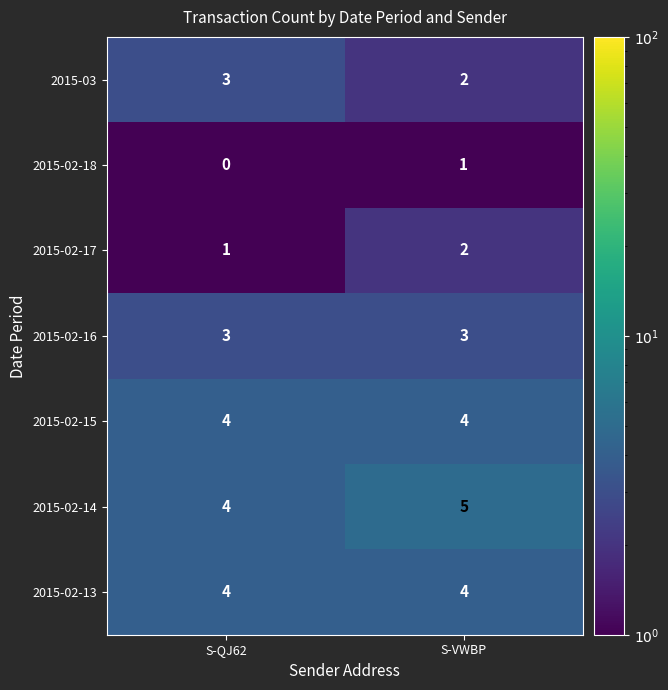

Where is 2015-02-17 nearest to the value 1?

S-QJ62